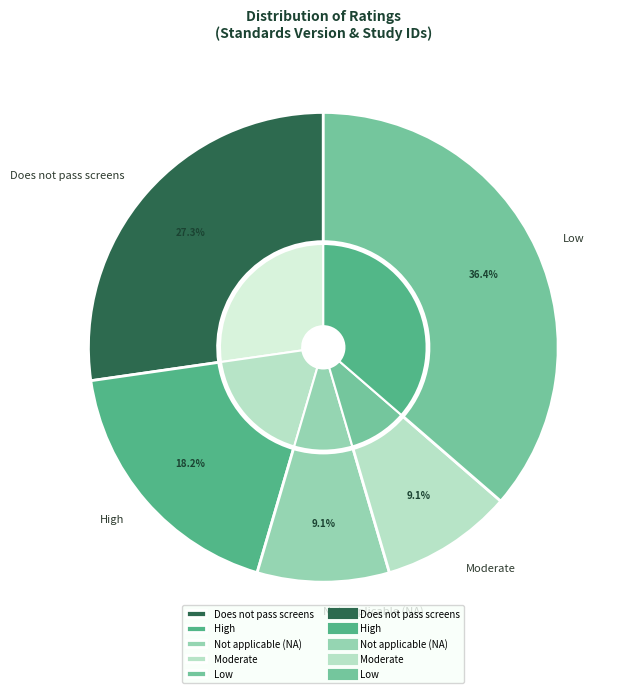

Rank the categories by value from highest to lowest.

Low, Does not pass screens, High, Not applicable (NA), Moderate